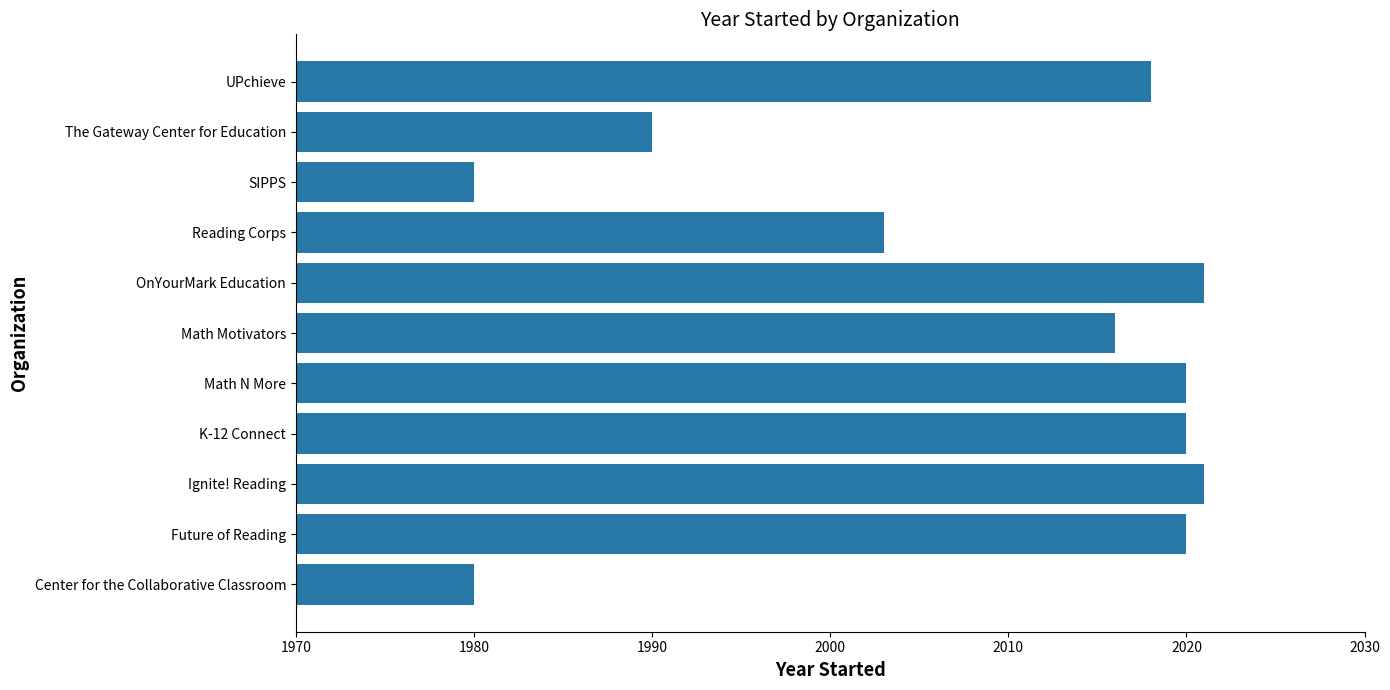

What is the sum of all values?

22089